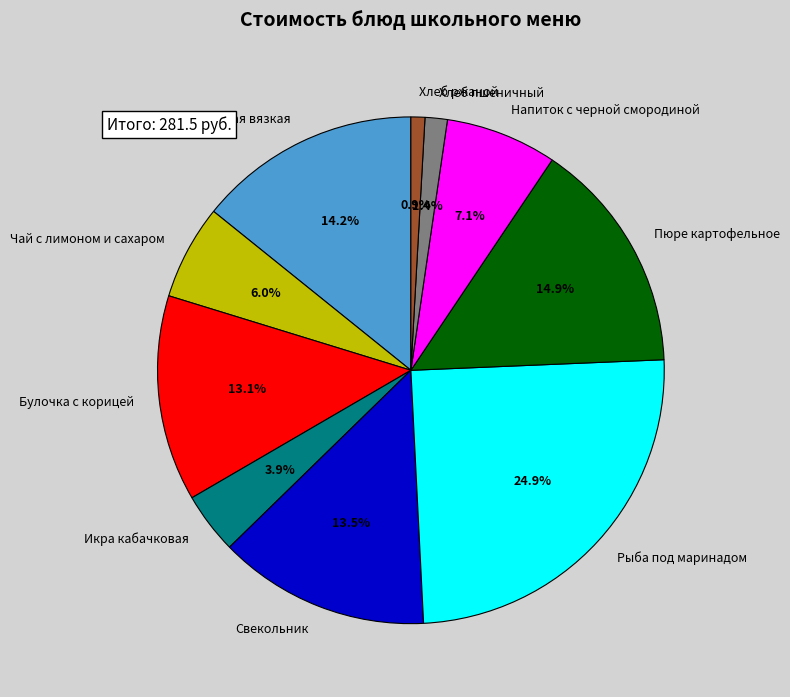

Approximately how many times larger is the value at Булочка с корицей compared to Икра кабачковая?

3.4